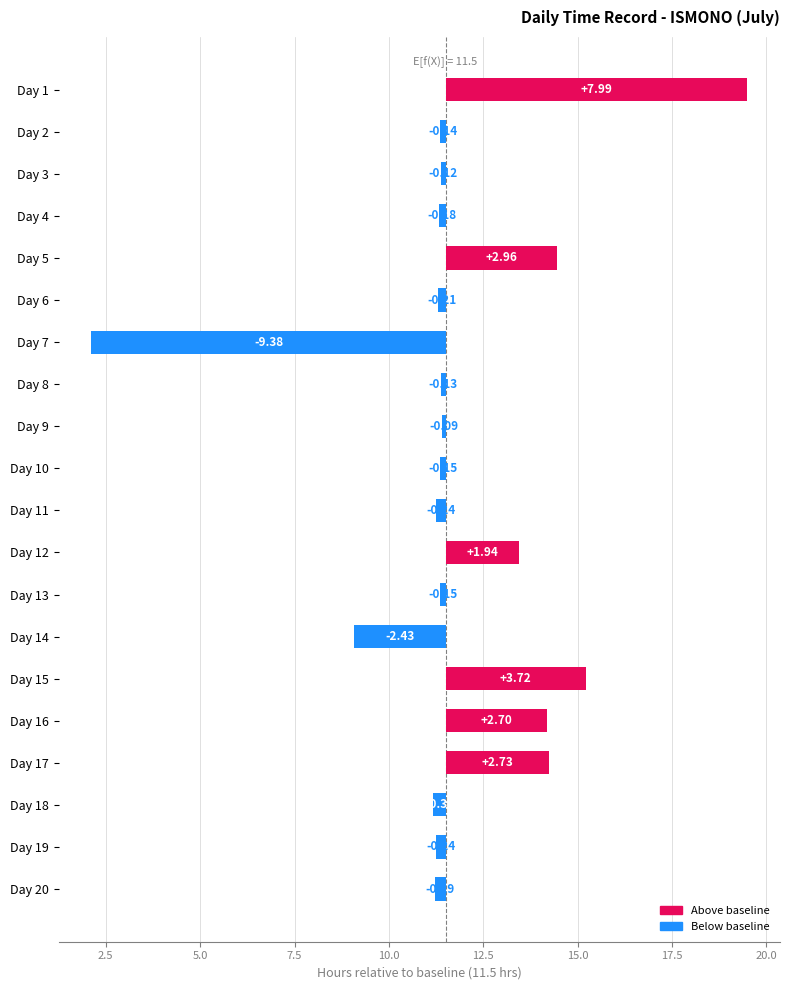

What is the difference between the second highest and minimum values?

13.1